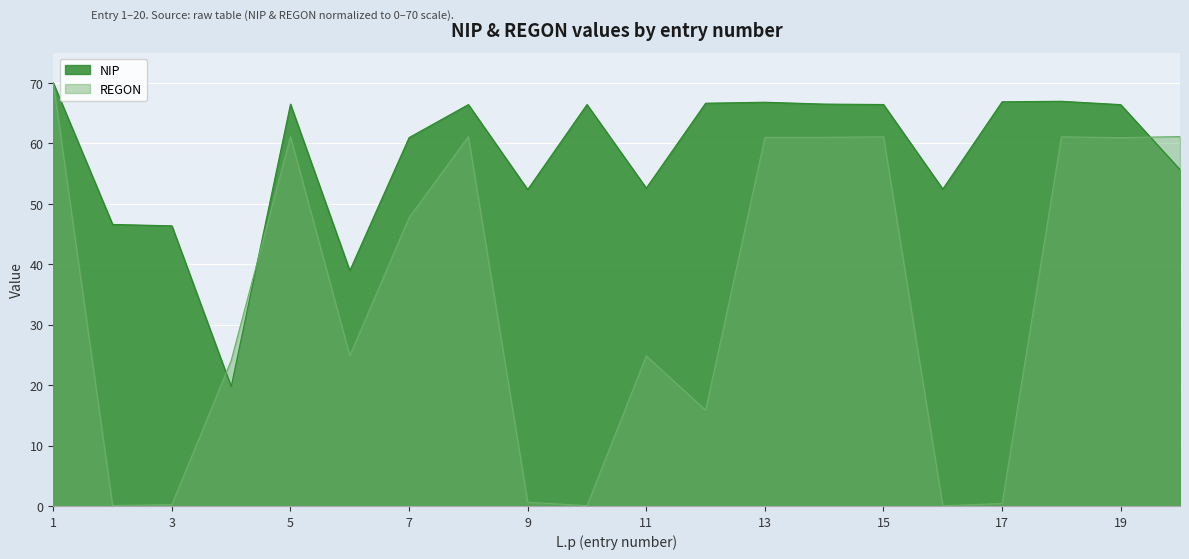

At how many categories does at least one series exceed 39?

18